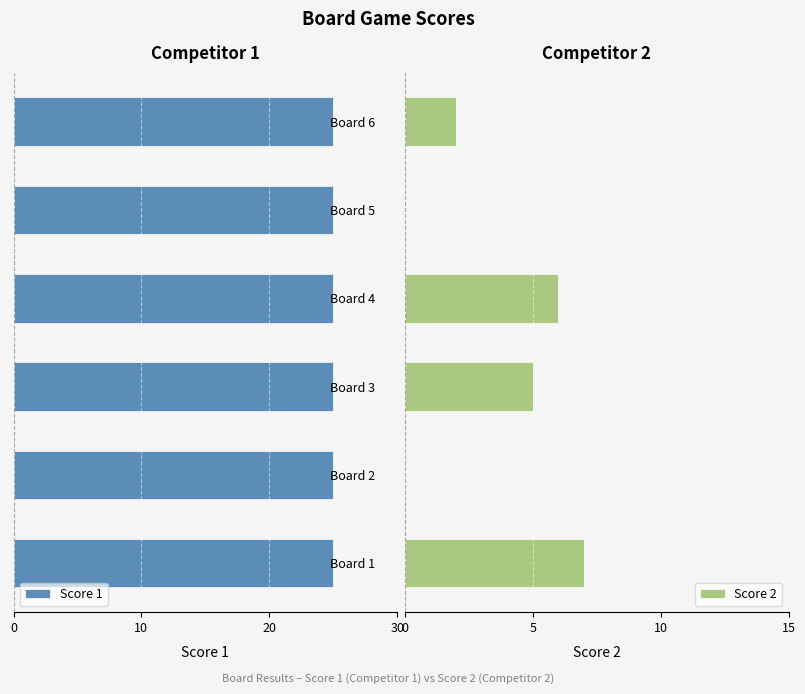

How many groups of bars are there?

6